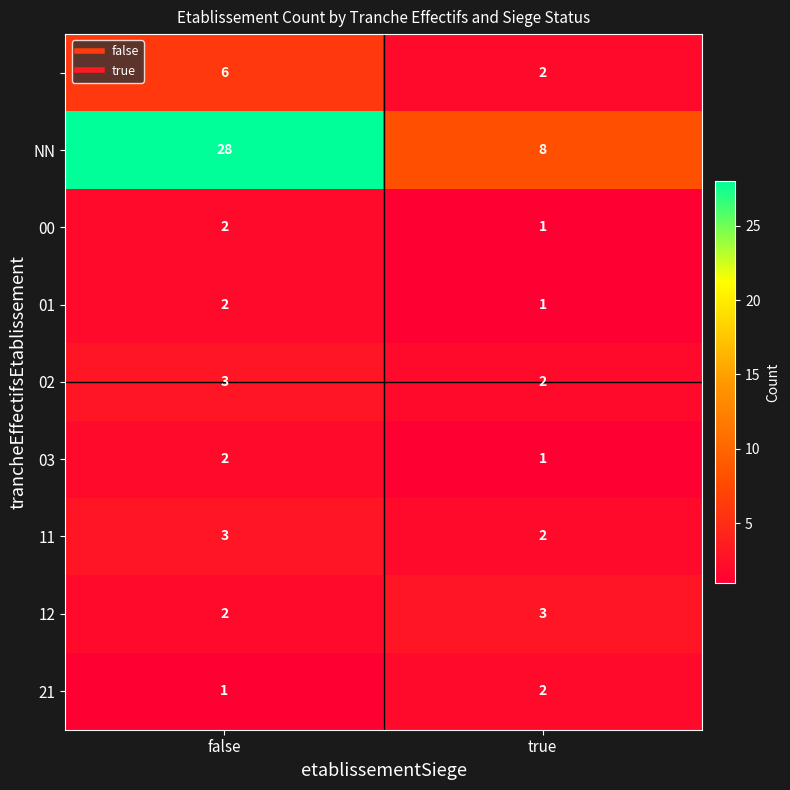

What is the total value across all series at true?

22